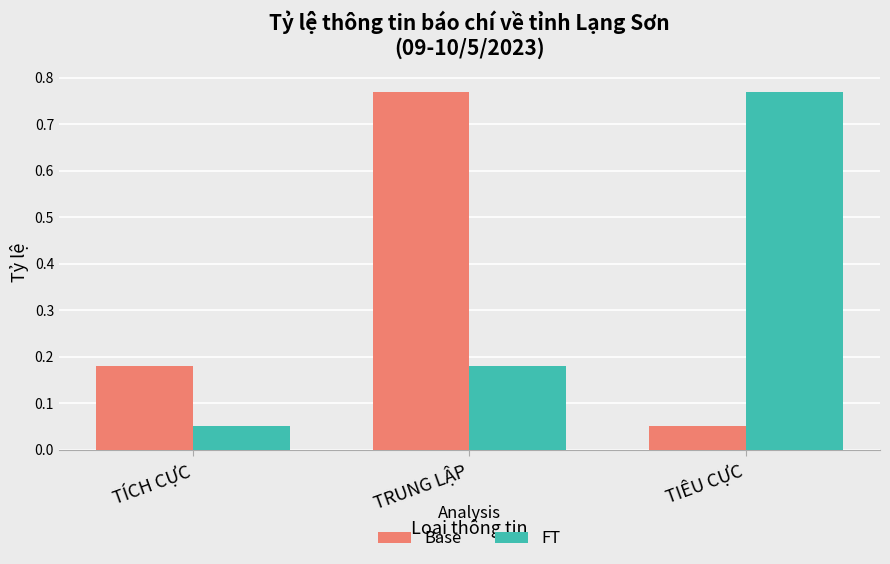

Which series changed the most between TRUNG LẬP and TIÊU CỰC?

Base